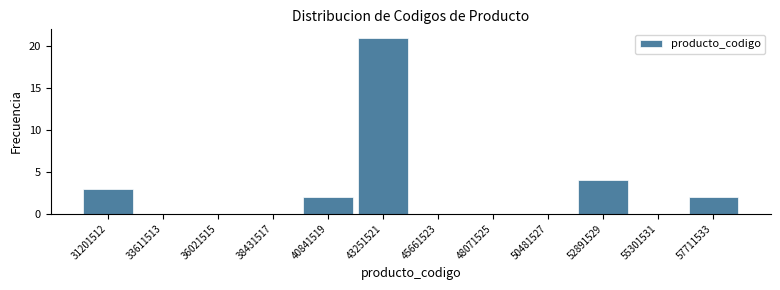

Reading left to right, what are all the values shown in this chart?

31201512=3	33611513=0	36021515=0	38431517=0	40841519=2	43251521=21	45661523=0	48071525=0	50481527=0	52891529=4	55301531=0	57711533=2